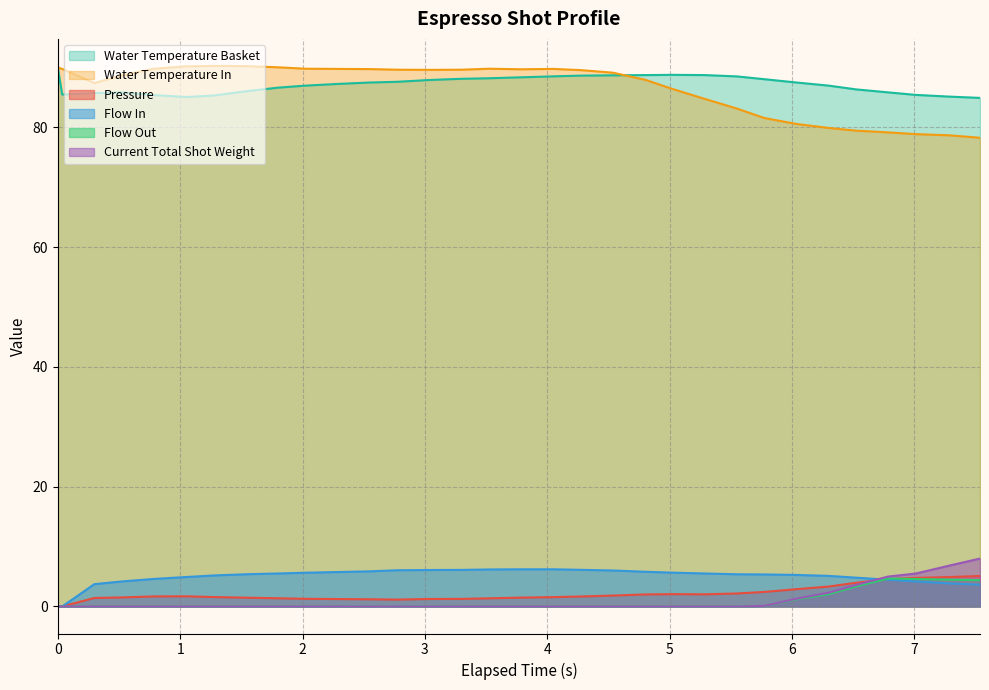

What is the maximum value for Pressure?

5.1